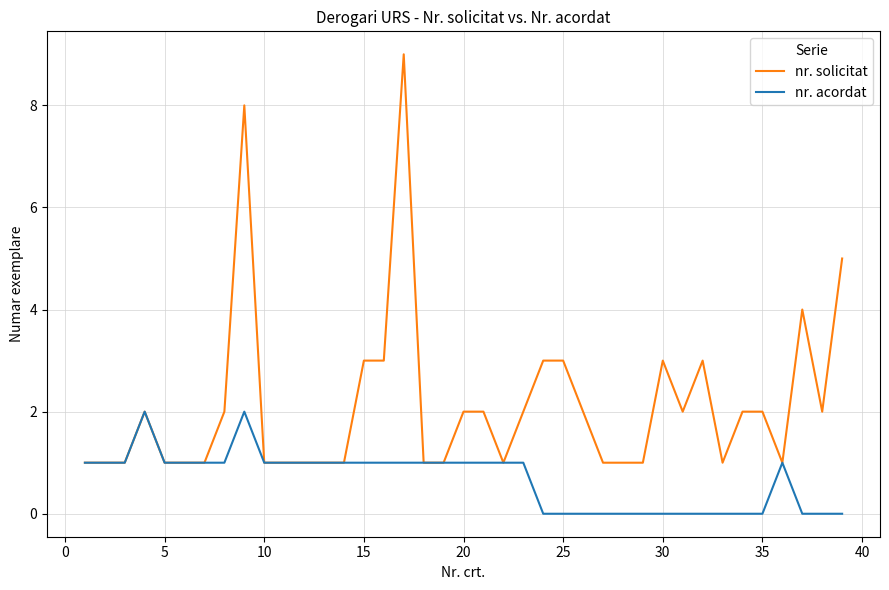

Rank the series by their maximum value, from lowest to highest.

nr. acordat, nr. solicitat